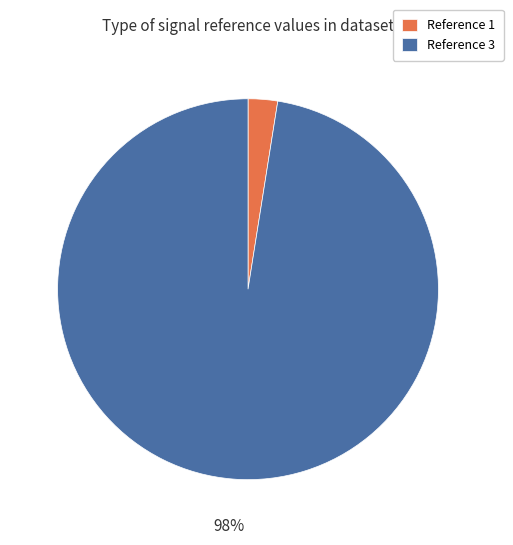

What is the smallest slice in the pie chart?

Reference 1